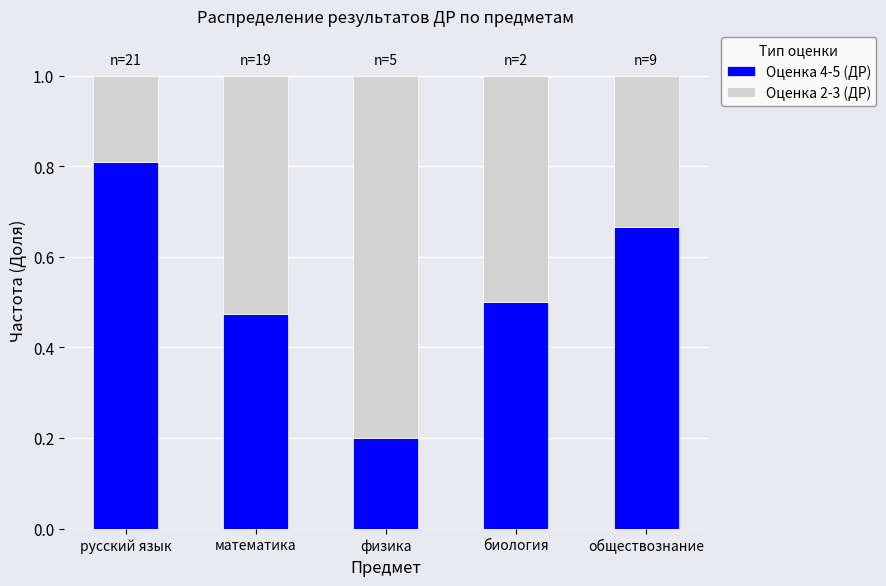

What is the difference between the maximum and minimum values in the Оценка 4-5 (ДР) series?

0.6